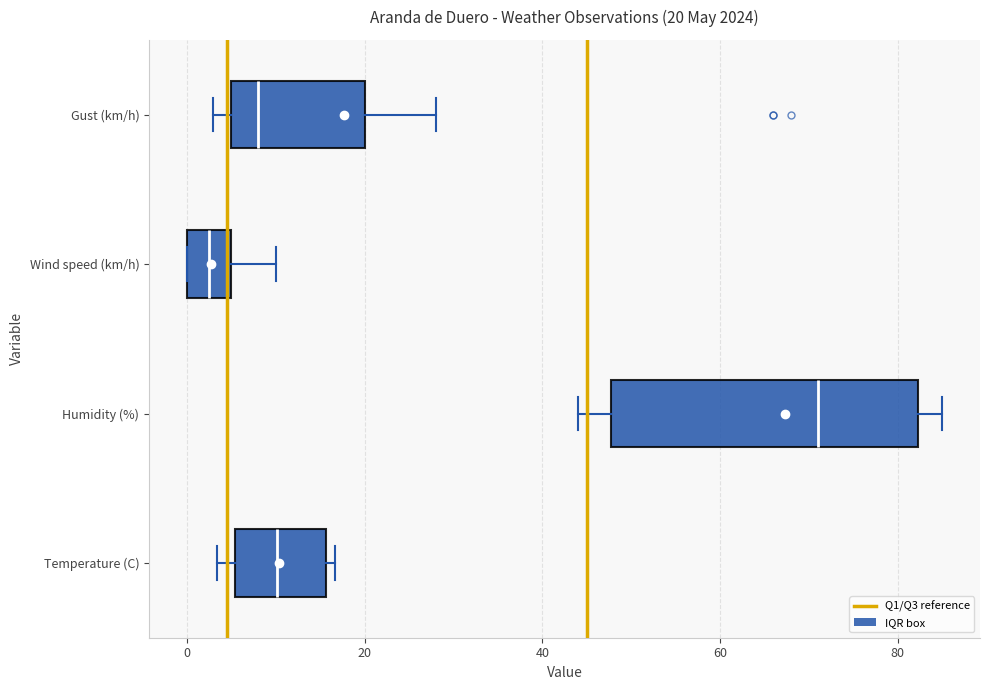

Which box is the widest, from its left edge to its right edge?

Humidity (%)